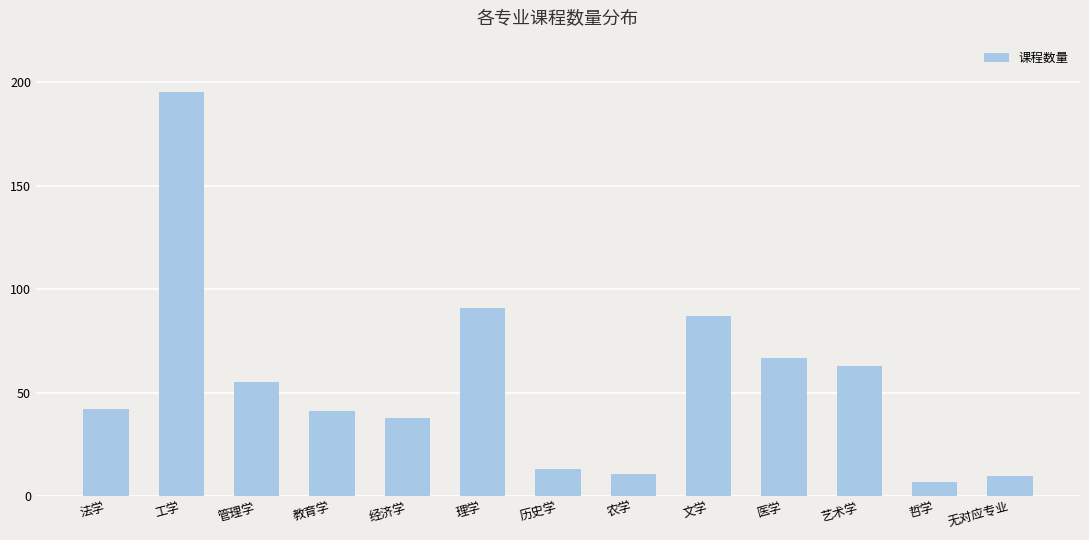

How many values are below 42?

6